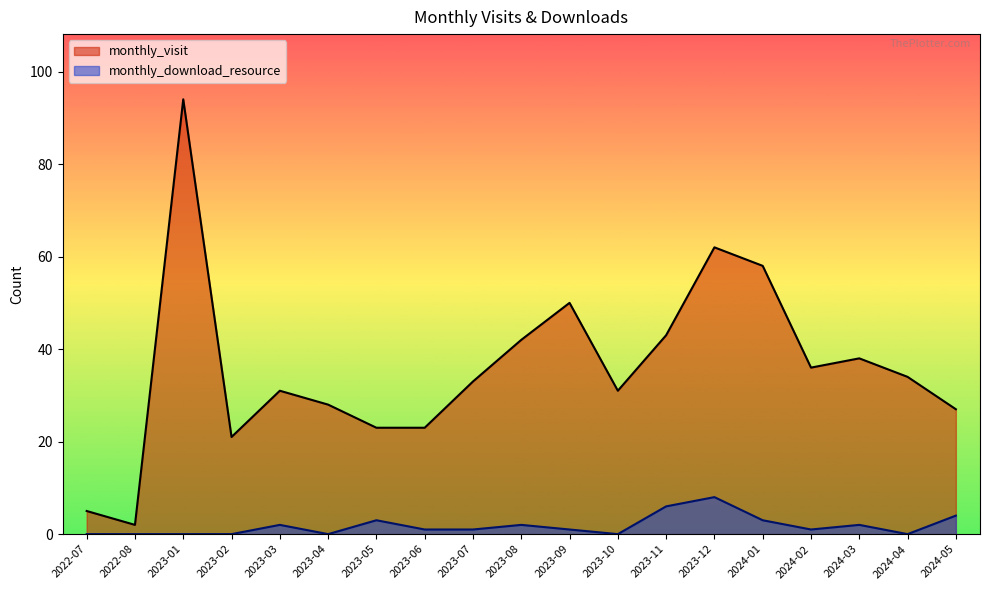

What is the spread (max minus min) of values at 2023-10?

31